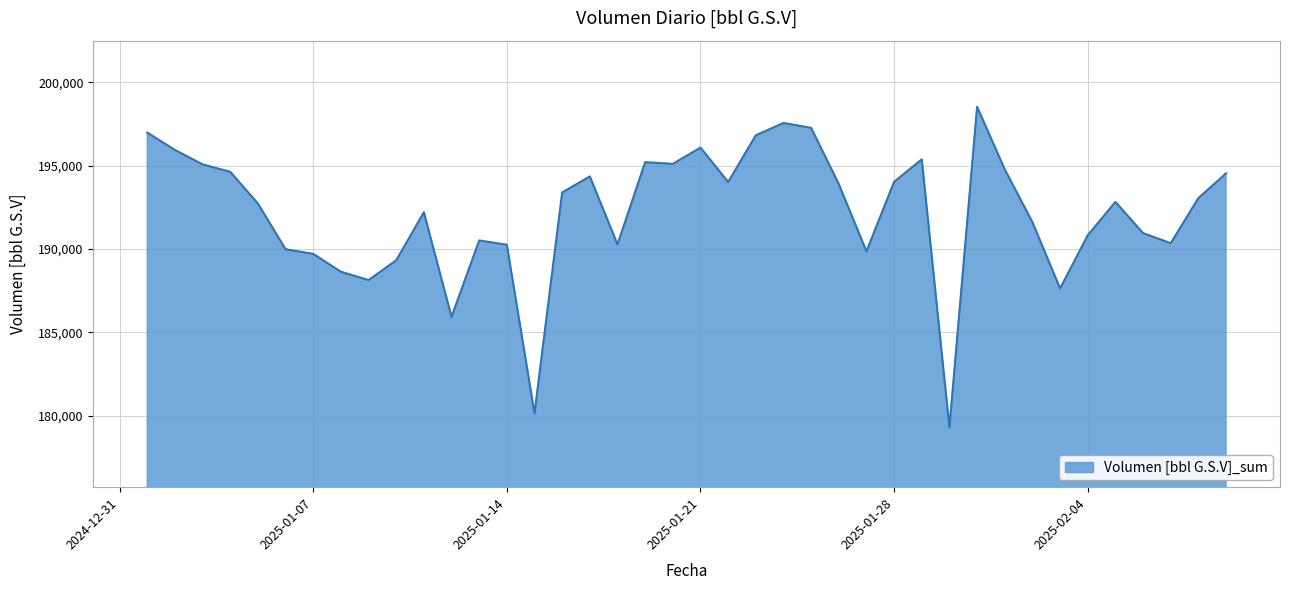

What is the difference between the maximum and minimum values?

19233.6